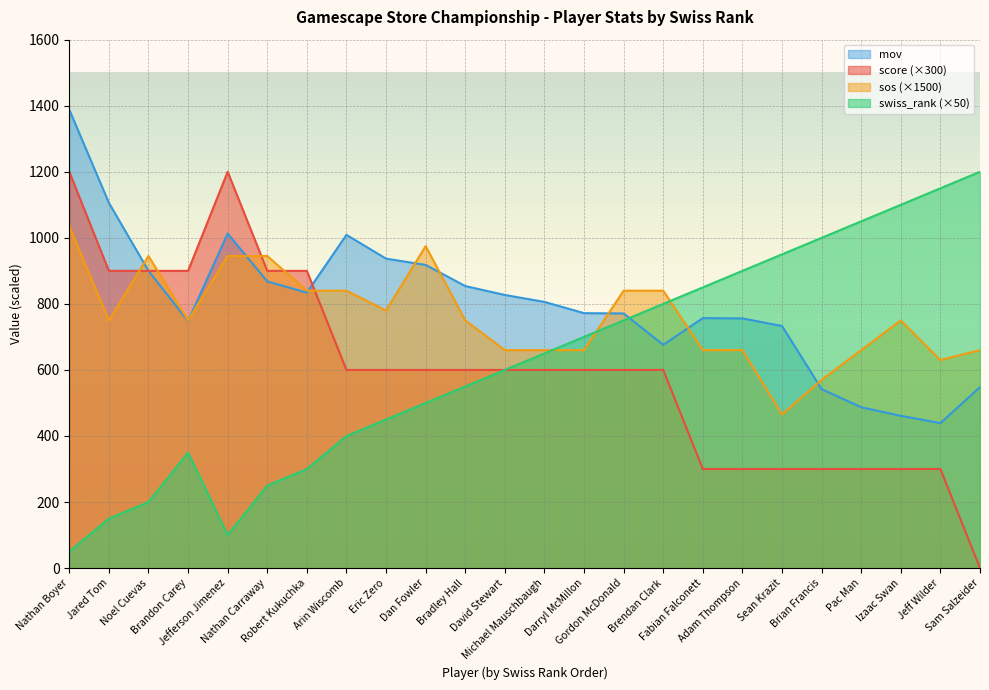

In swiss_rank, how many points are higher than both neighbors (excluding endpoints)?

1